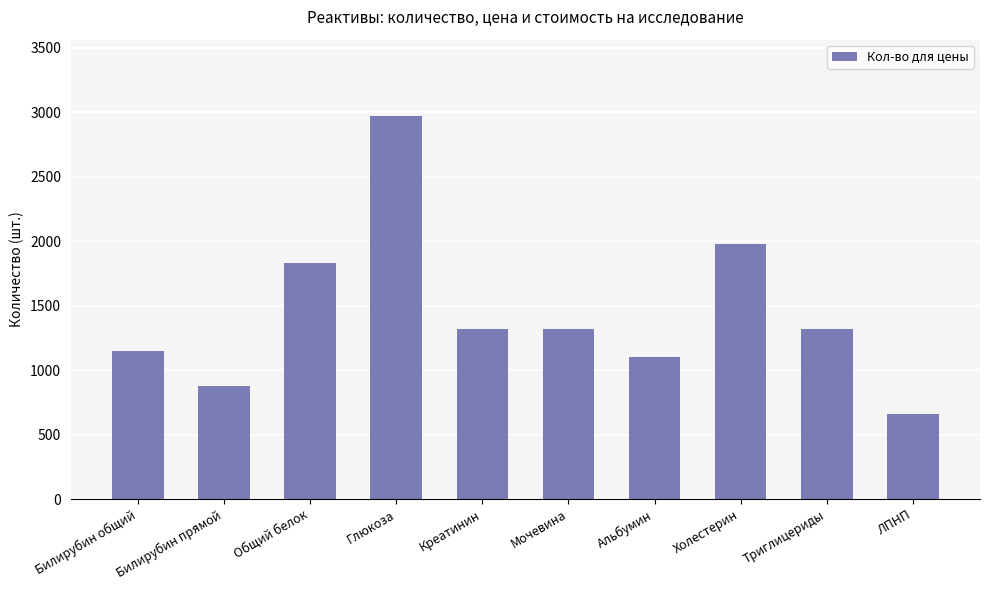

Reading left to right, list all the values displayed in this chart.

1150	880	1830	2970	1320	1320	1100	1980	1320	660